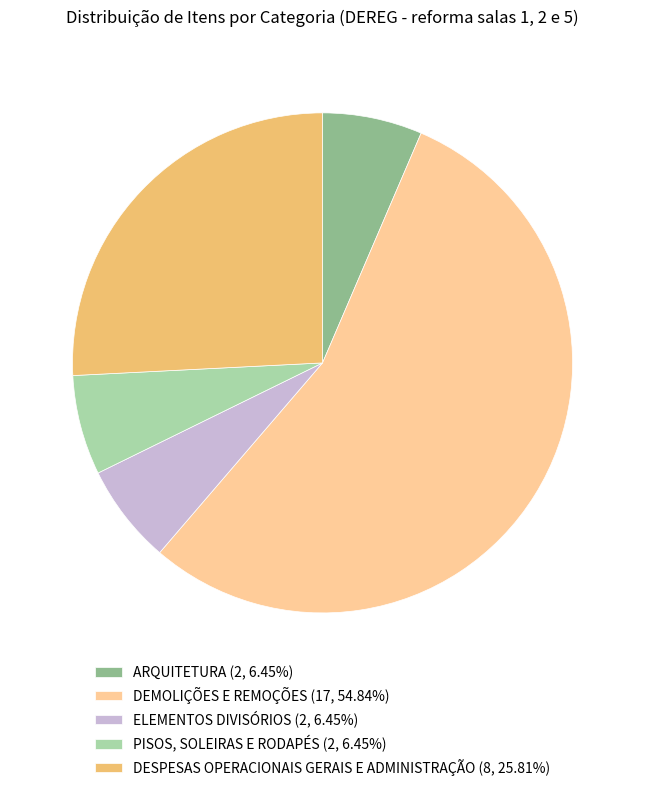

Combined, do DEMOLIÇÕES E REMOÇÕES and ARQUITETURA account for over 50%?

Yes